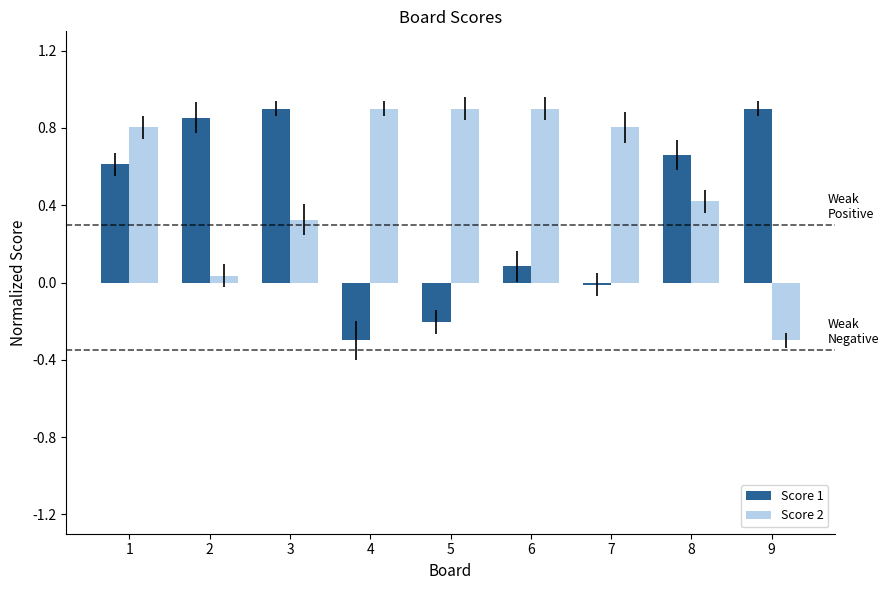

Rank the series by their average value, from lowest to highest.

Score 1, Score 2